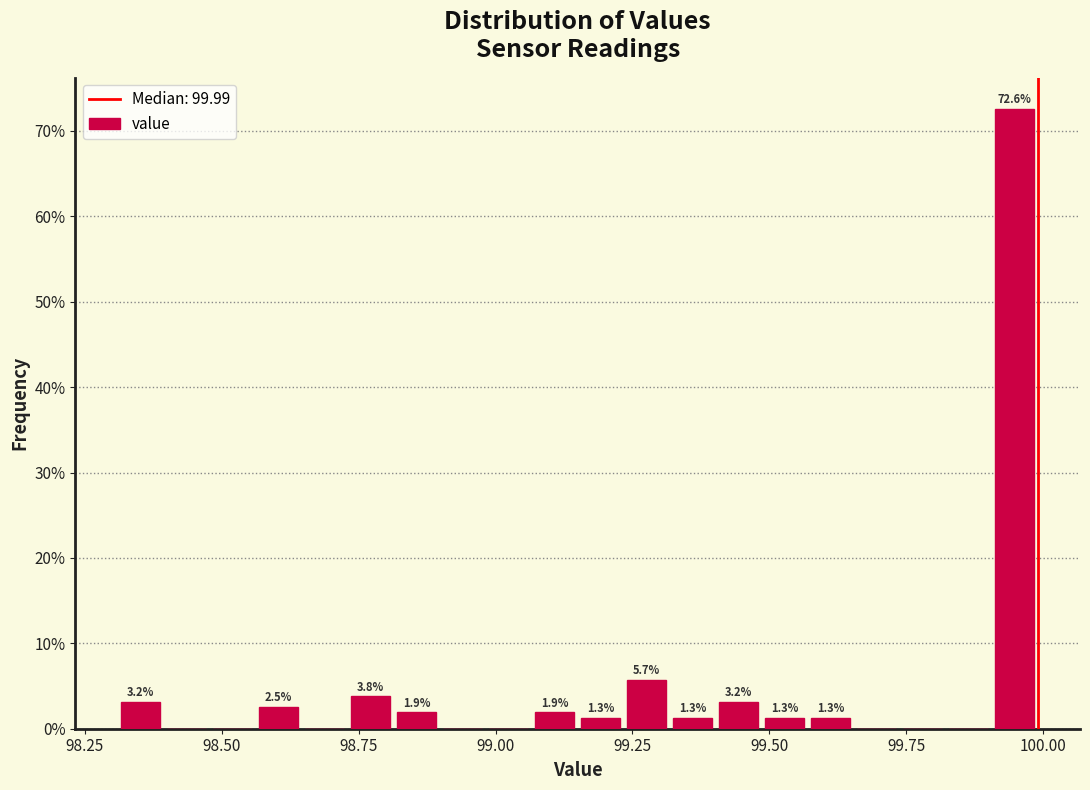

Around what value on the x-axis is the tallest bar? Give the approximate position of its centre, as read against the axis.

99.95